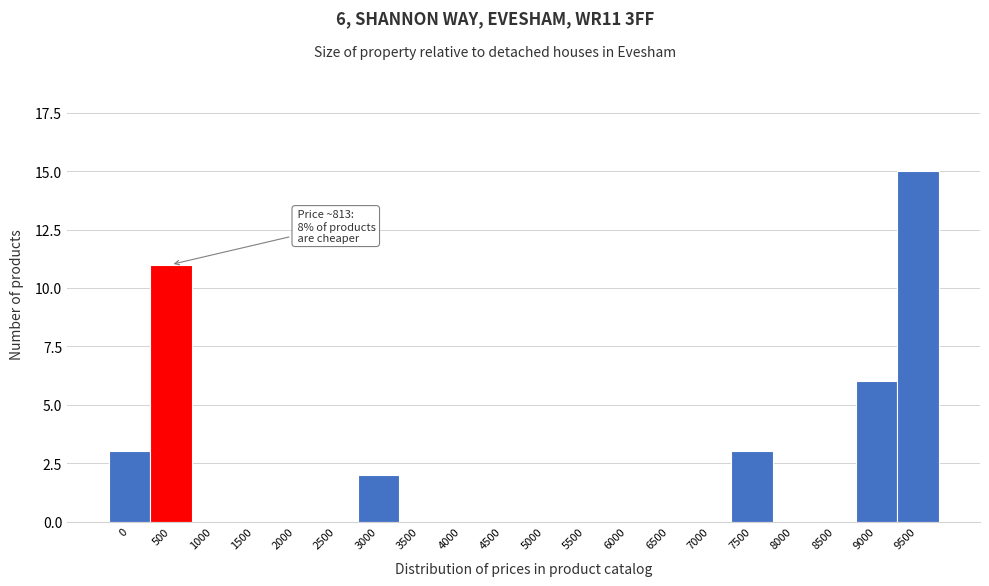

Reading left to right, list all the values displayed in this chart.

0=3	500=11	1000=0	1500=0	2000=0	2500=0	3000=2	3500=0	4000=0	4500=0	5000=0	5500=0	6000=0	6500=0	7000=0	7500=3	8000=0	8500=0	9000=6	9500=15